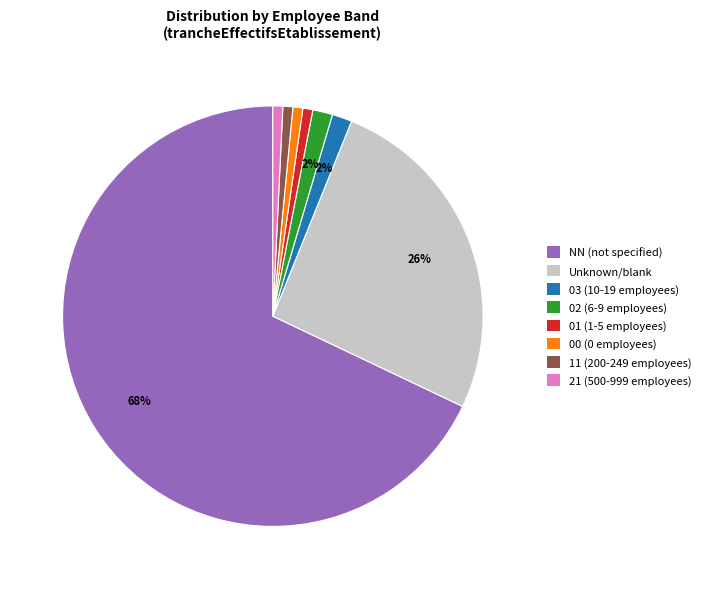

Is it true that Unknown/blank is 26% of the pie?

True